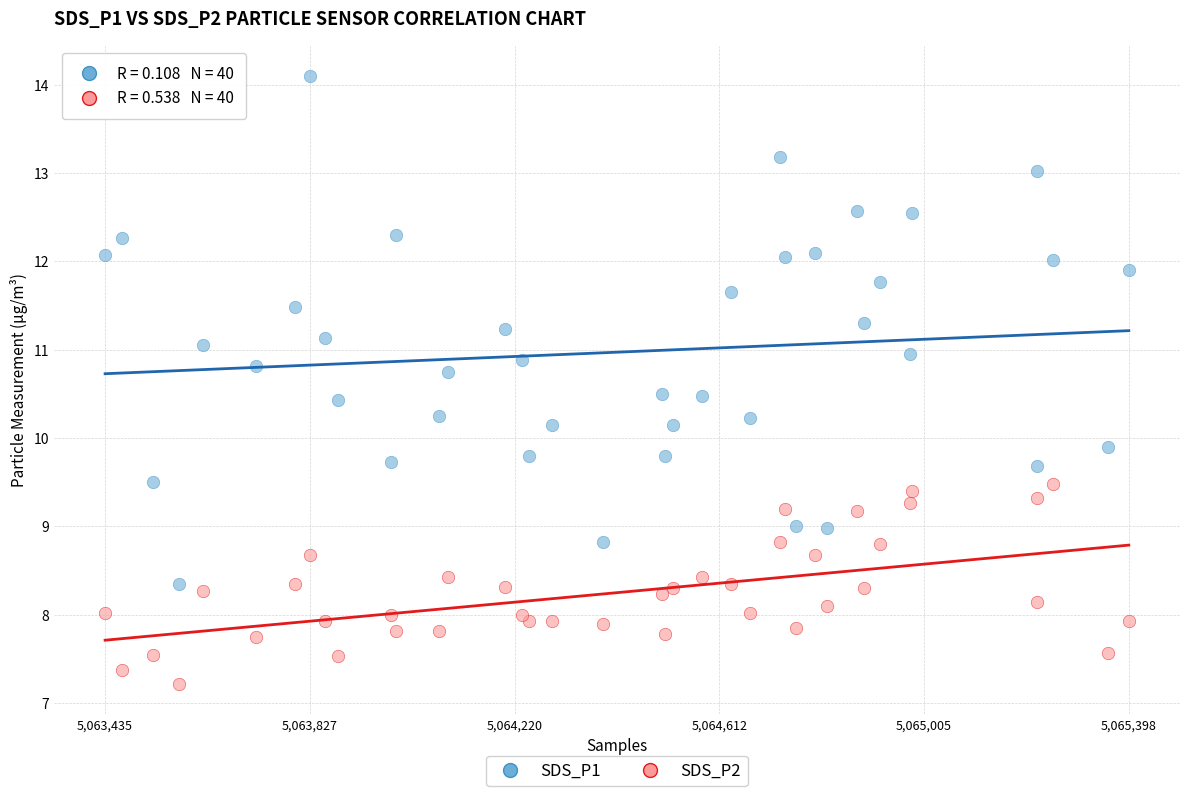

Which series contains the highest Y value?

SDS_P1